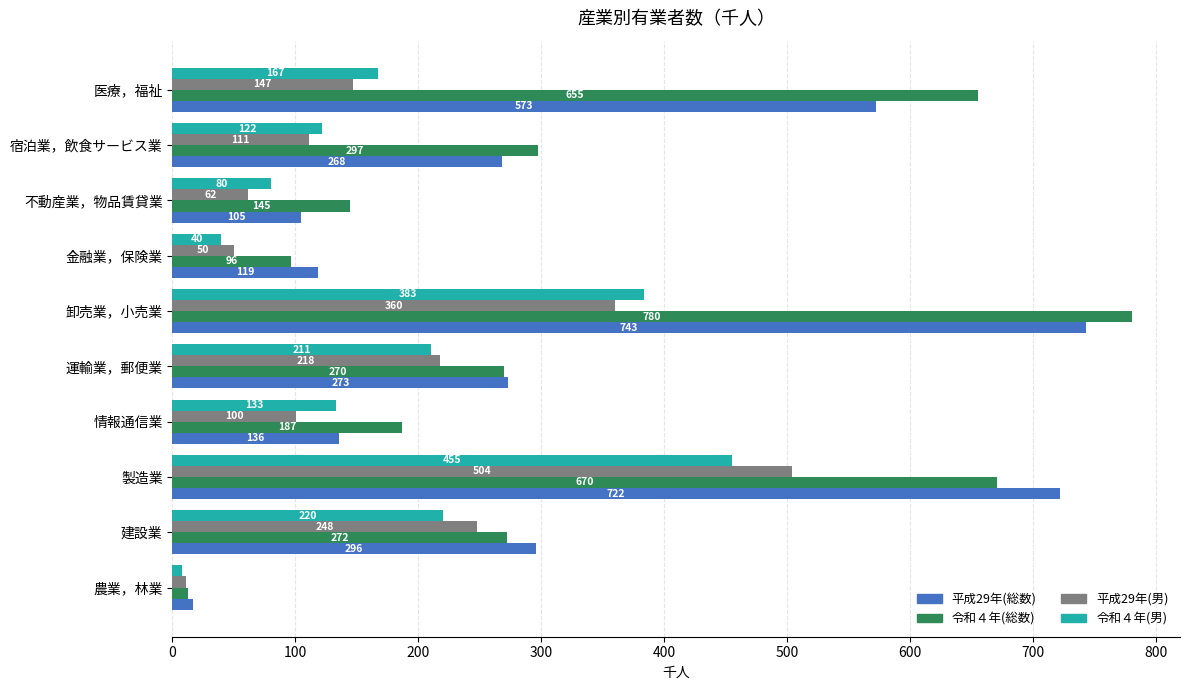

What is the spread (max minus min) of values at 医療，福祉?

508.0